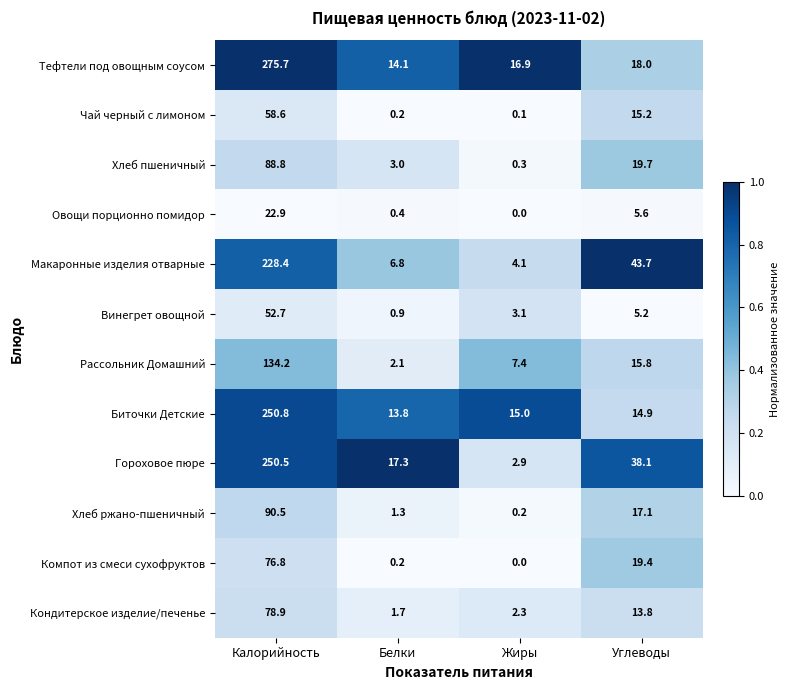

At which category is the sum across all series the highest?

Калорийность